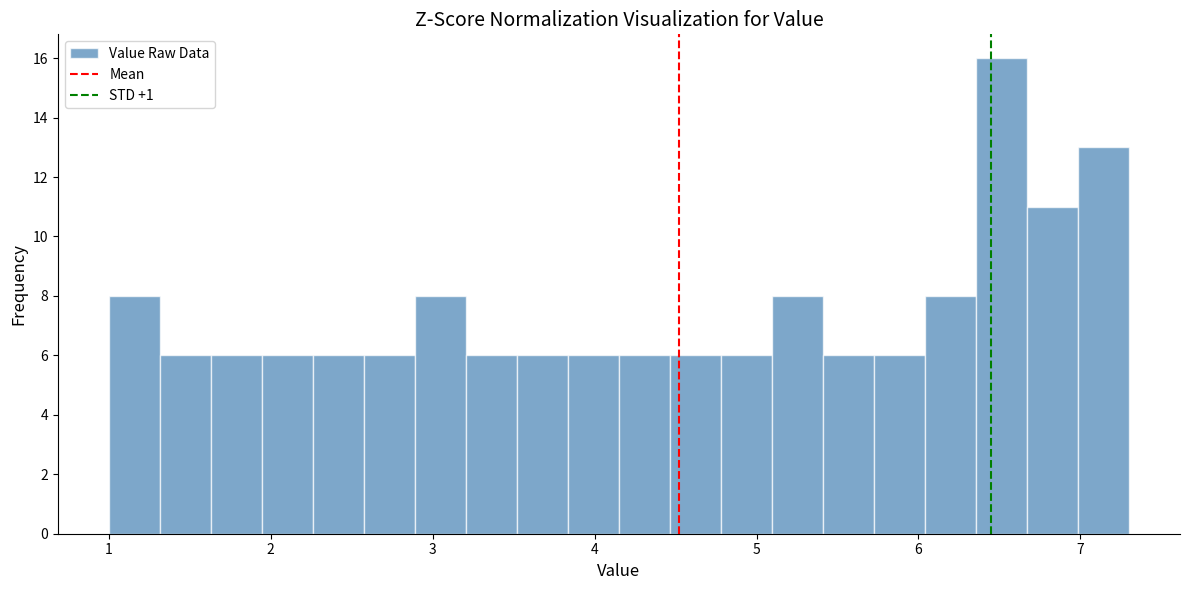

Around what value on the x-axis is the tallest bar? Give the approximate position of its centre, as read against the axis.

6.5